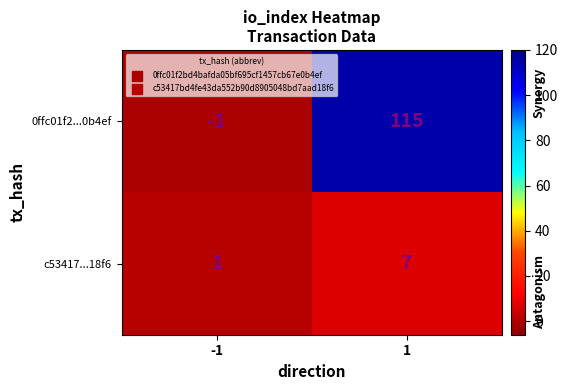

What is the highest value of the c53417...18f6 series?

7